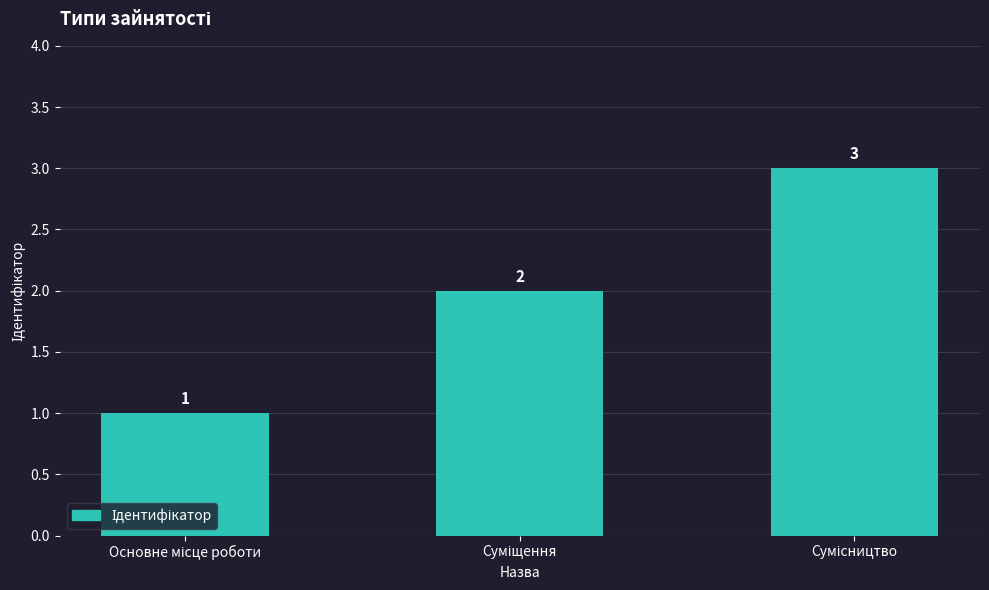

What is the maximum value shown in the chart?

3